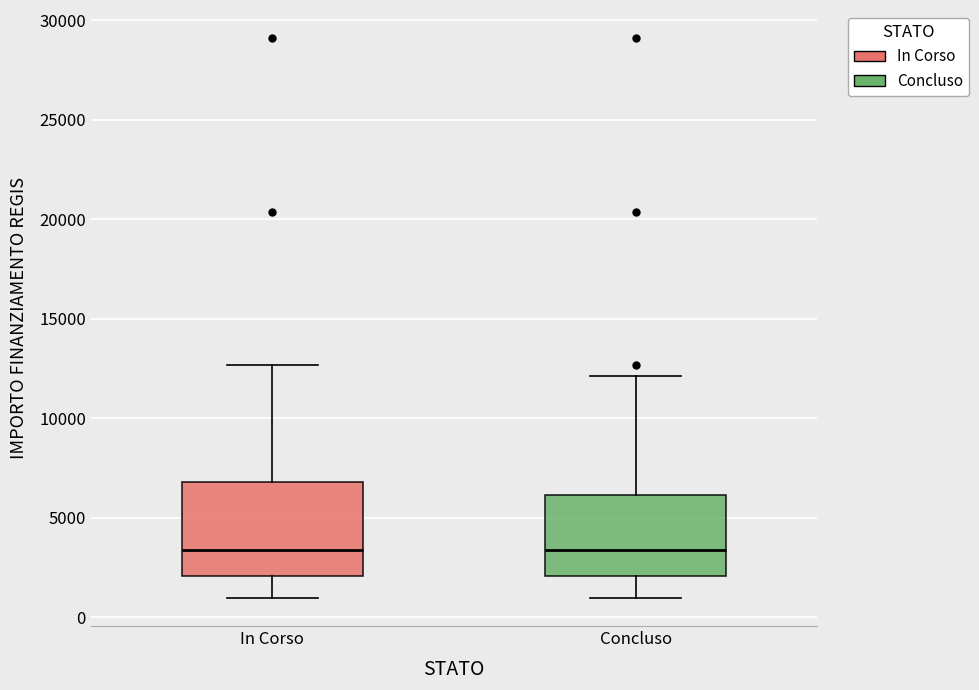

Where does the median line of the box for Concluso sit on the y-axis? The values are not printed on the chart, so give them approximately, as read against the axis.

3500